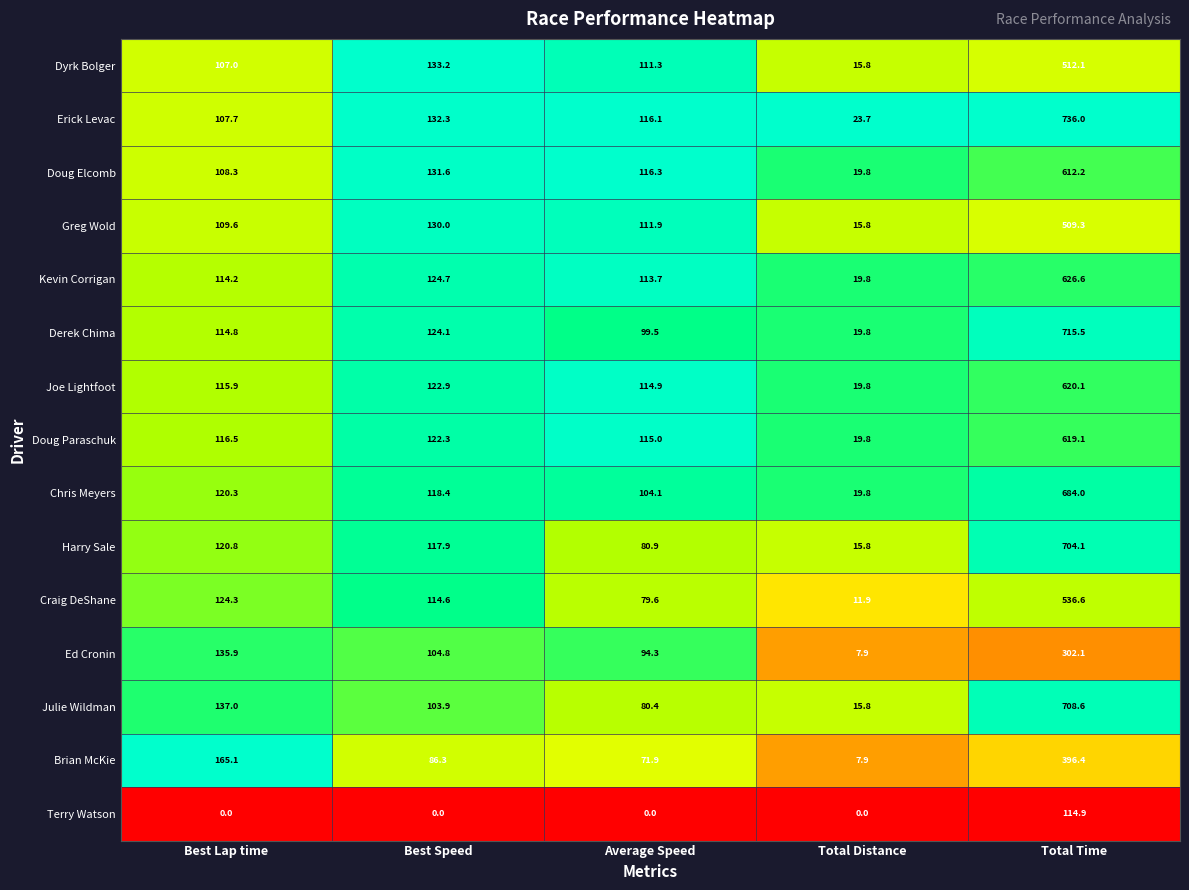

What is the maximum value for Julie Wildman?

708.6